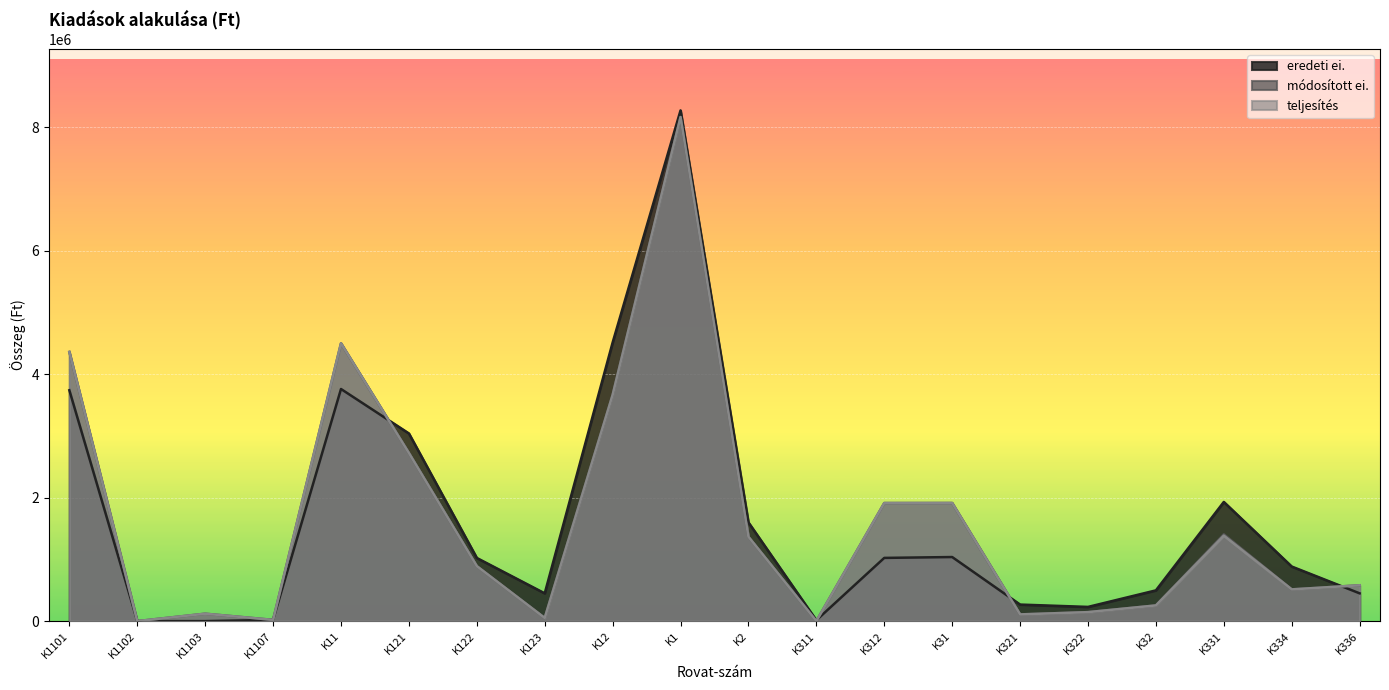

What is the spread (max minus min) of values at K321?

159270